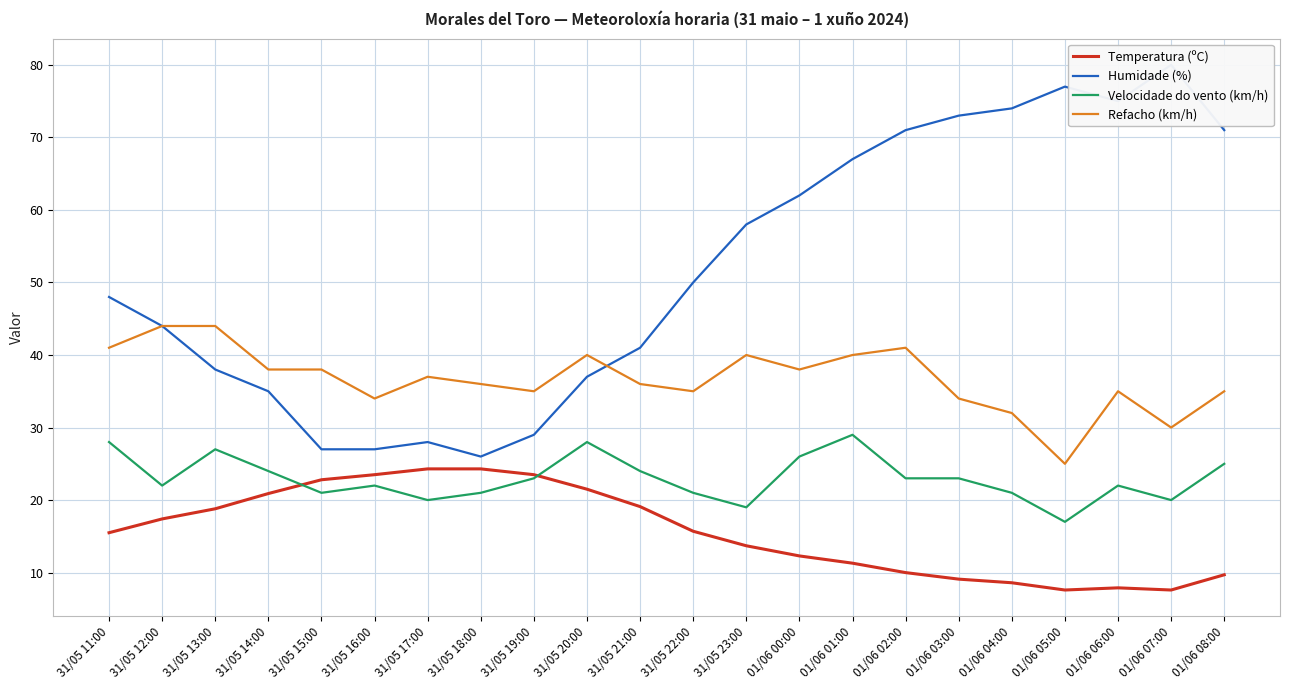

What is the difference between the Temperatura (ºC) values at 01/06 02:00 and 31/05 21:00?

9.1